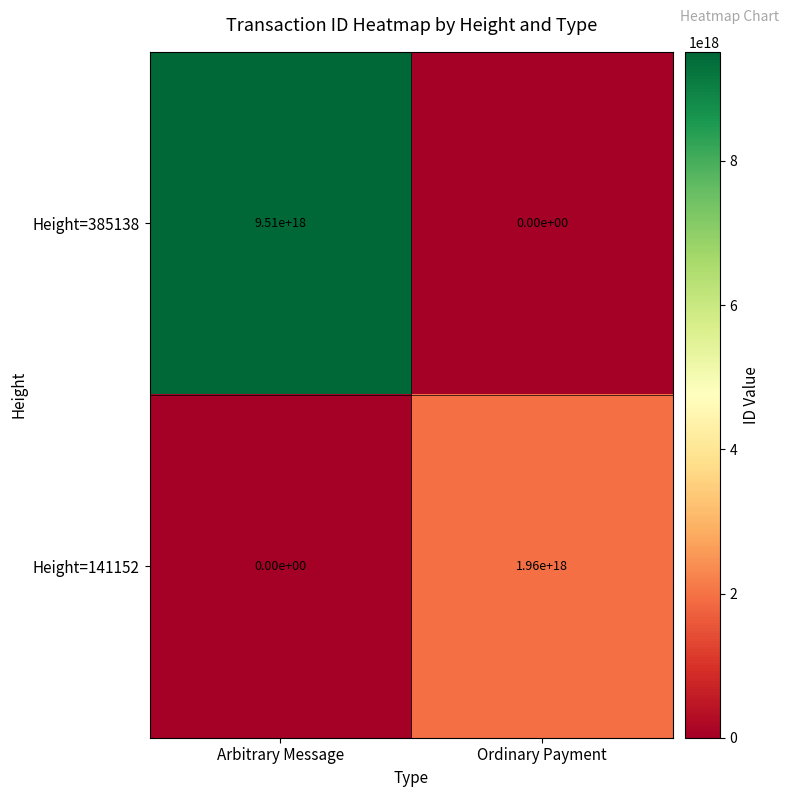

Which category has the highest value in the Height=141152 series?

Ordinary Payment